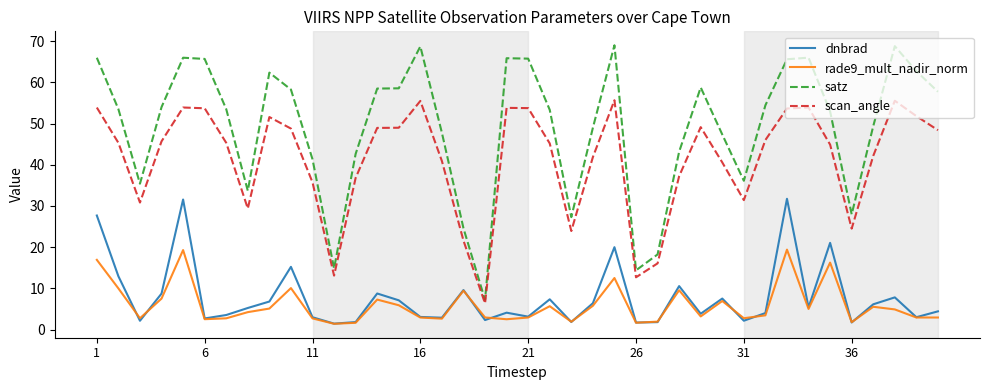

Which series has the largest range (max minus min)?

satz